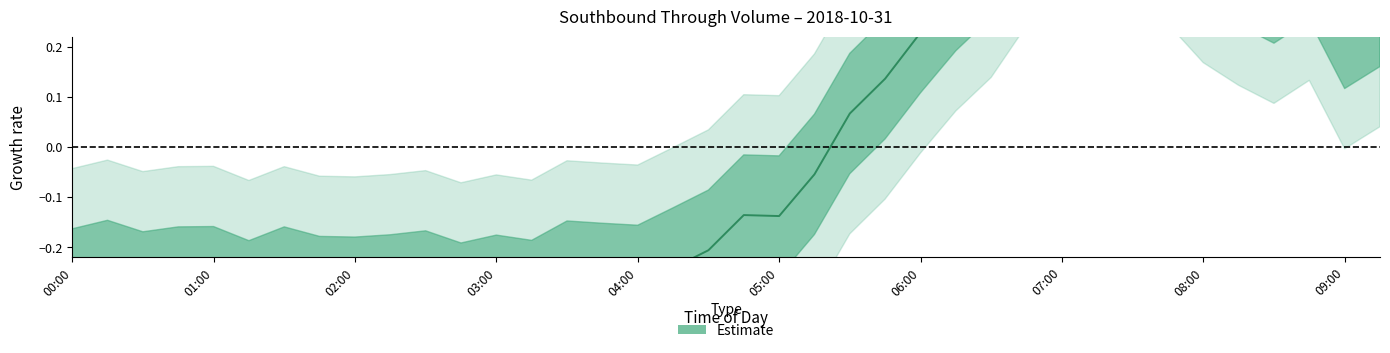

How many values are below 0?

22